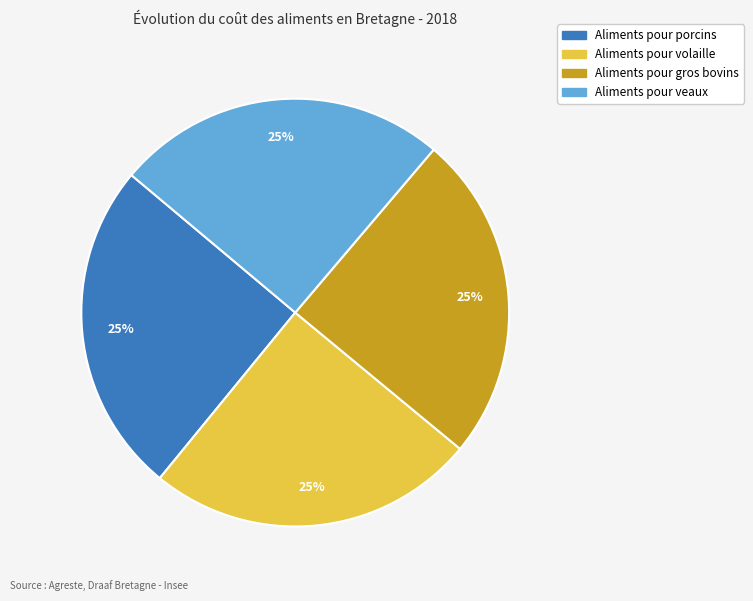

Is it true that Aliments pour gros bovins is 25% of the pie?

True